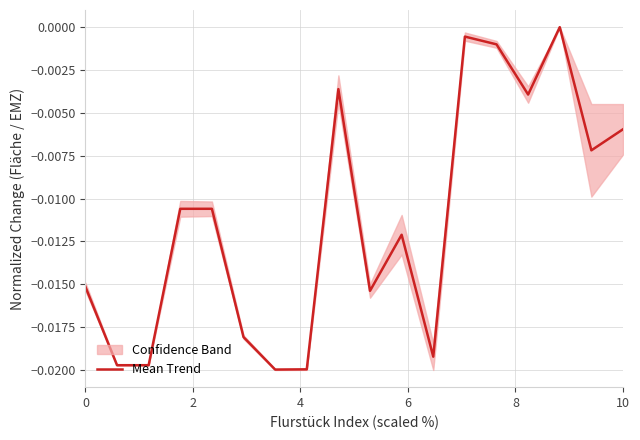

What is the label of the 17th point from the right?

2